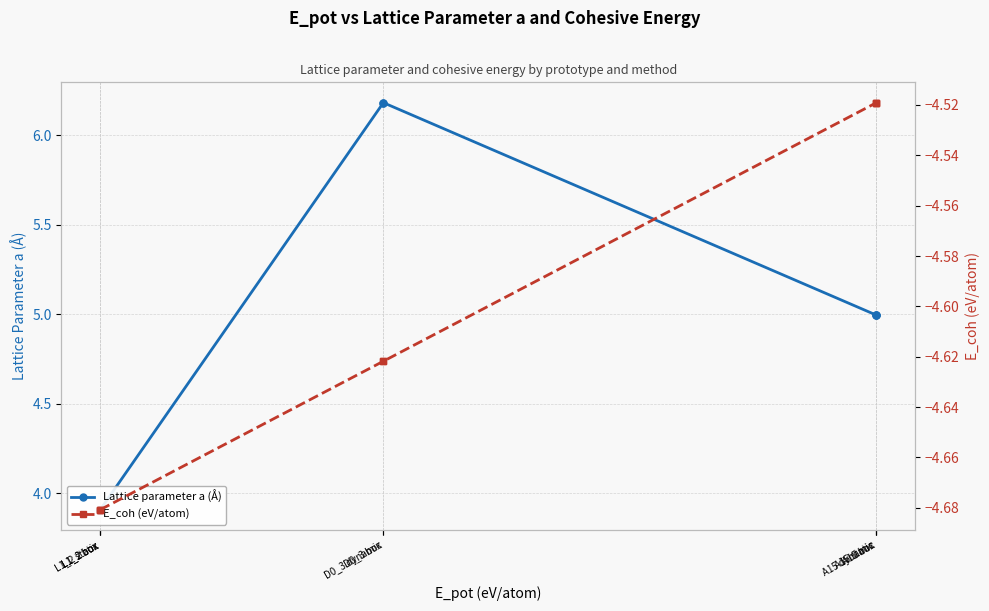

What are all the series names shown in the legend?

Lattice parameter a (Å), E_coh (eV/atom)